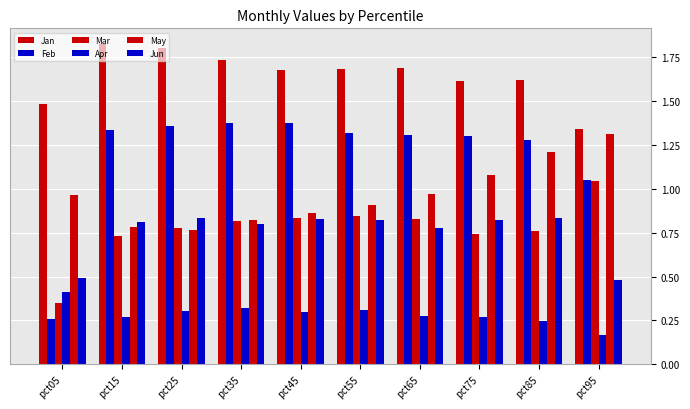

The Mar series shows 0.4 at pct95. True or false?

False